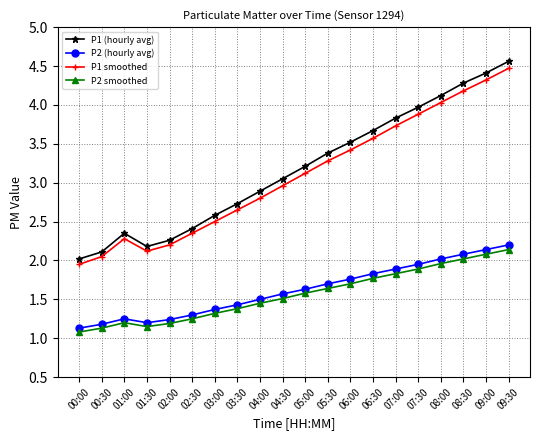

What is the sum of the P1 (hourly avg) values at 04:30 and 01:30?

5.2